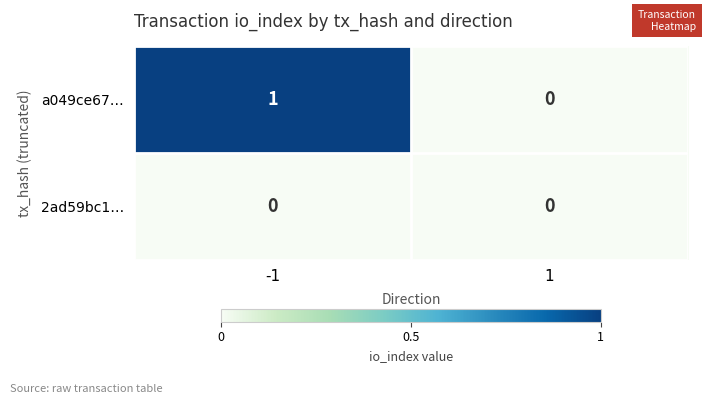

Reading right to left, transcribe all the data shown in this chart.

a049ce67…: 0	1
2ad59bc1…: 0	0